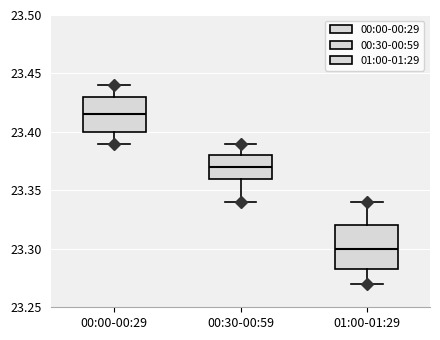

Reading left to right, transcribe this box plot: for each box, give where its median line is, the range the box spans, and where its two whiskers end, as read against the y-axis. The values are not printed on the chart, so give them approximately, as read against the axis.

00:00-00:29: median 23.415, box 23.400 to 23.430, whiskers 23.390 to 23.440
00:30-00:59: median 23.370, box 23.360 to 23.380, whiskers 23.340 to 23.390
01:00-01:29: median 23.300, box 23.285 to 23.320, whiskers 23.270 to 23.340